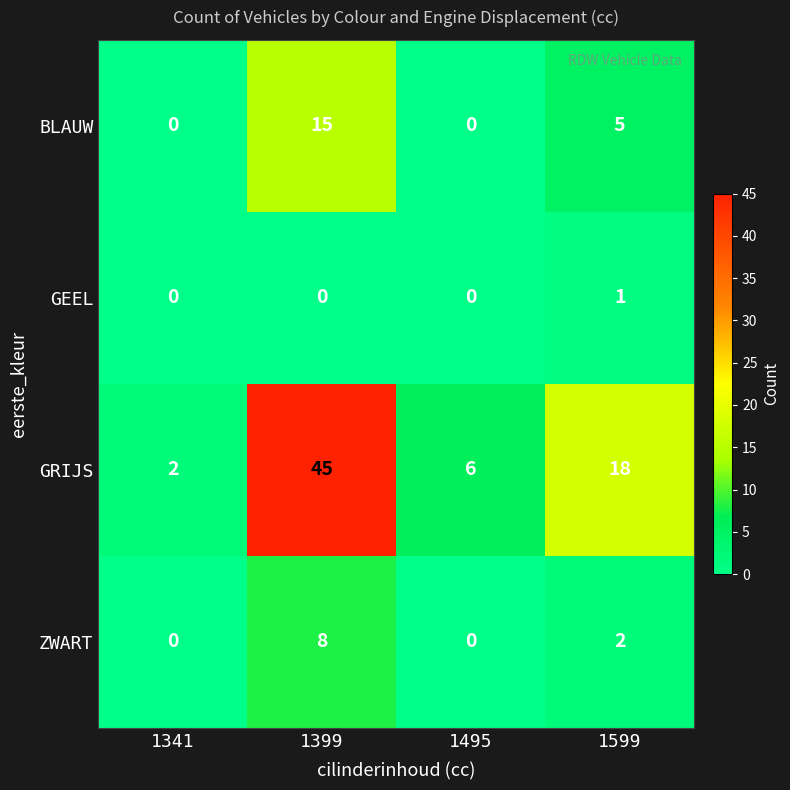

Between 1341 and 1599, which series saw the biggest shift?

GRIJS